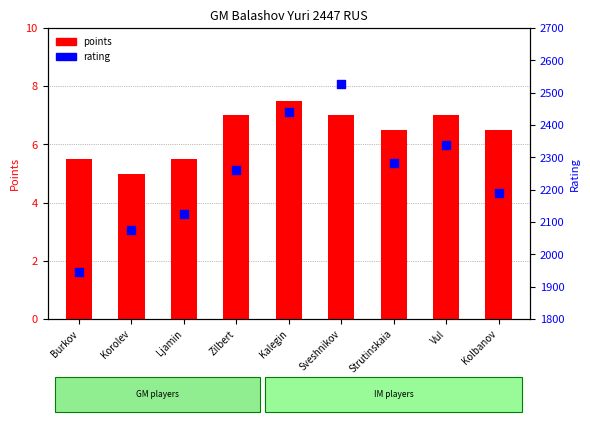

Which series contains the highest Y value?

rating